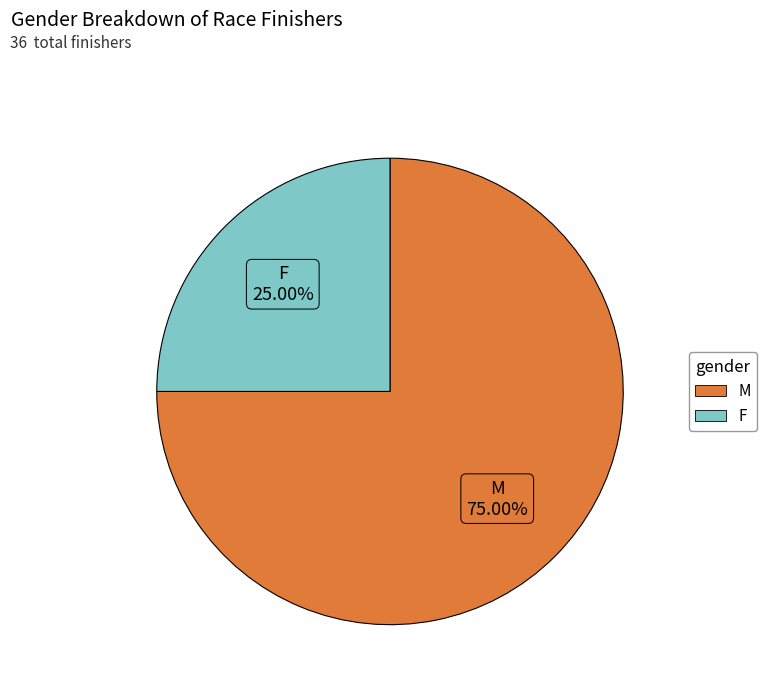

To the nearest percent, what is the difference between the M and F slice percentages?

50%